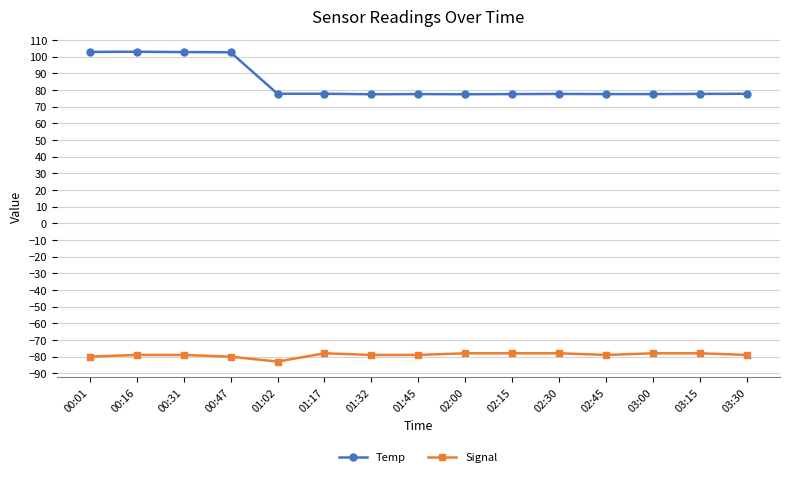

True or false: Temp and Signal intersect in this chart.

False